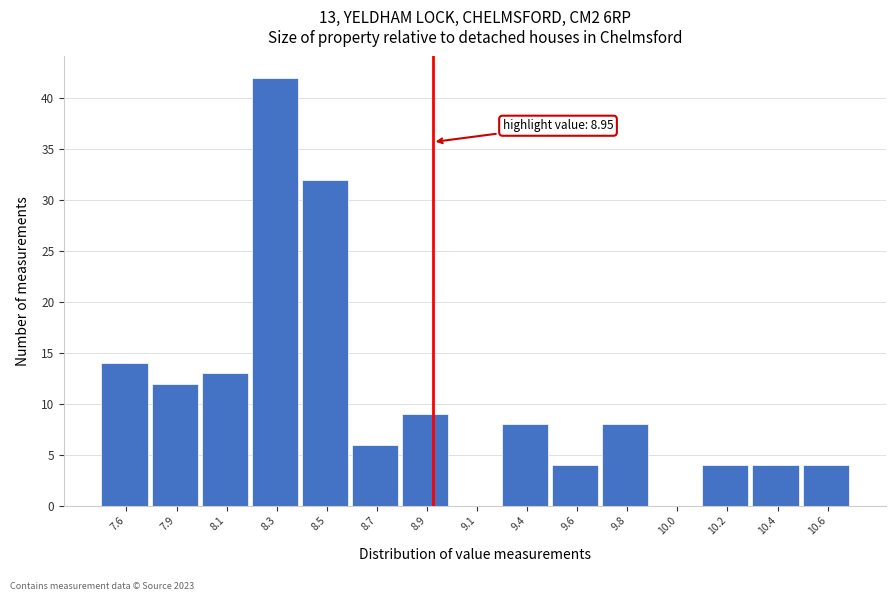

Reading left to right, what are all the values shown in this chart?

7.6=14	7.9=12	8.1=13	8.3=42	8.5=32	8.7=6	8.9=9	9.1=0	9.4=8	9.6=4	9.8=8	10.0=0	10.2=4	10.4=4	10.6=4